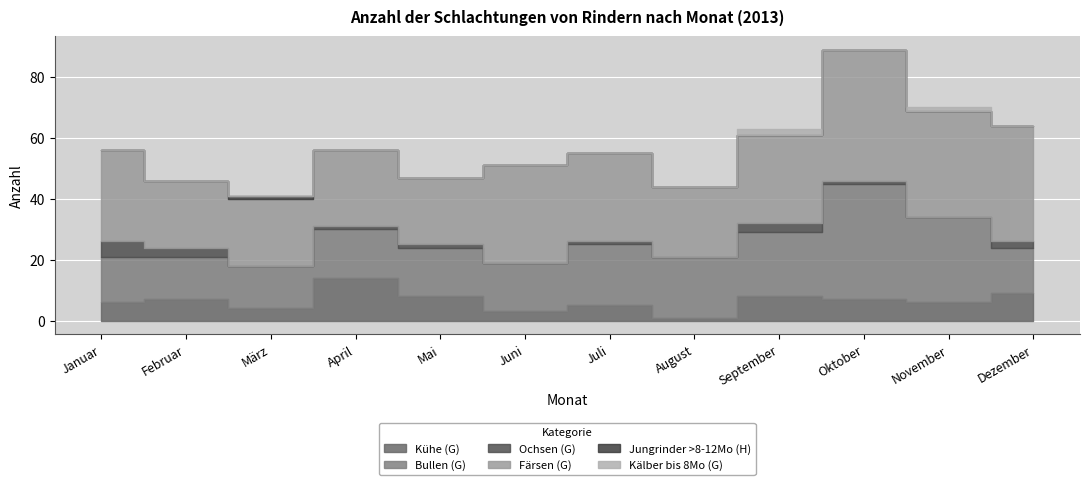

True or false: Kühe (G) and Kälber bis 8Mo (G) cross at least once.

False